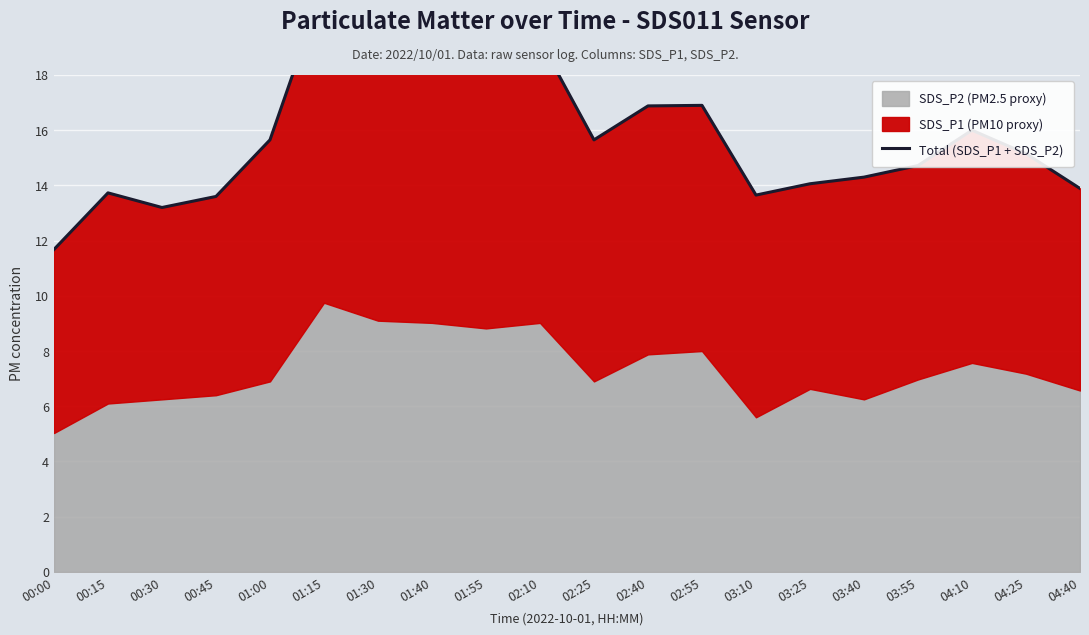

At which category does the data reach its first local valley?

00:30